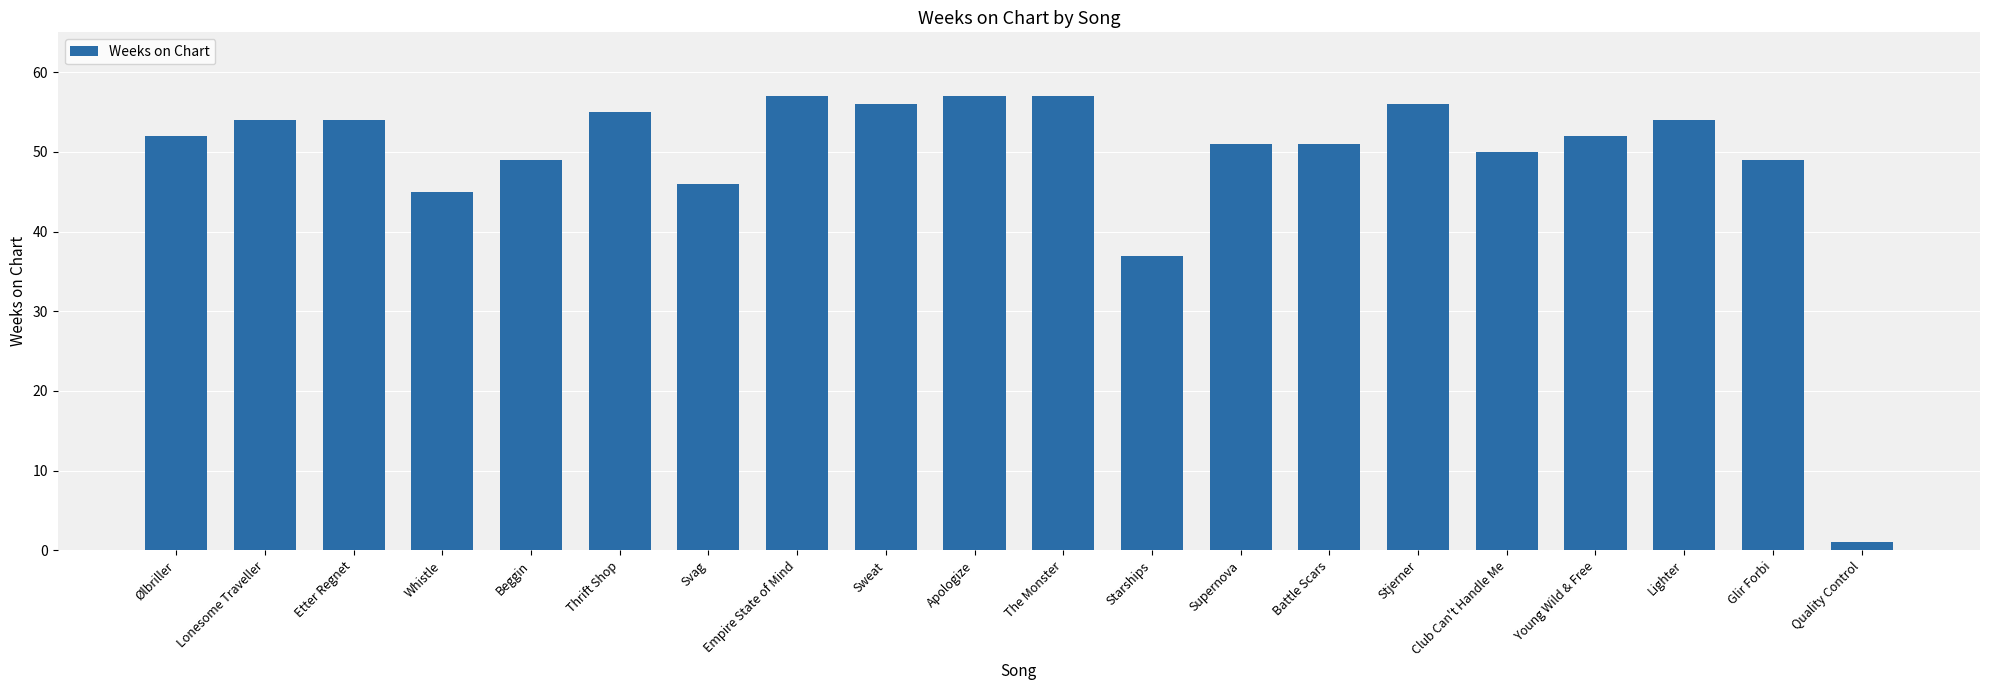

What is the ratio of the value at Club Can't Handle Me to the value at Stjerner?

0.9